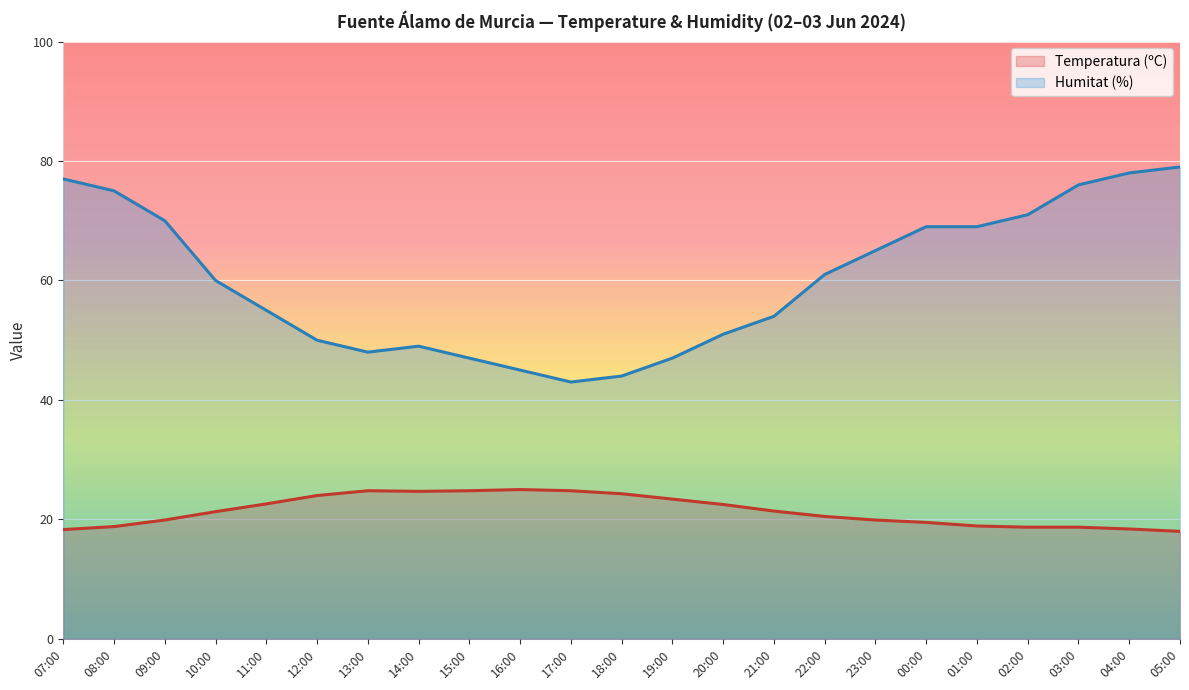

At which category does the chart reach its peak across all series?

05:00